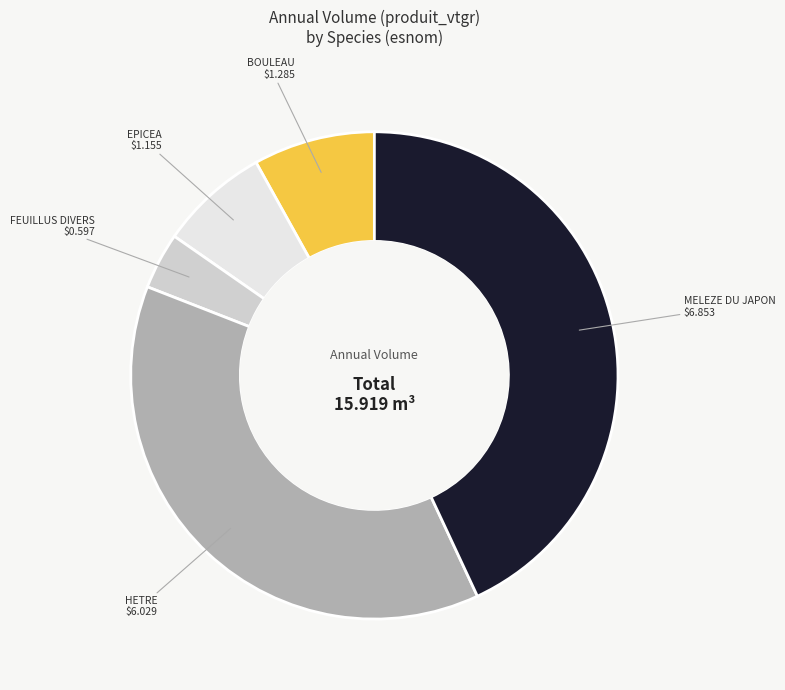

Do EPICEA and BOULEAU together represent more than half of the pie?

No